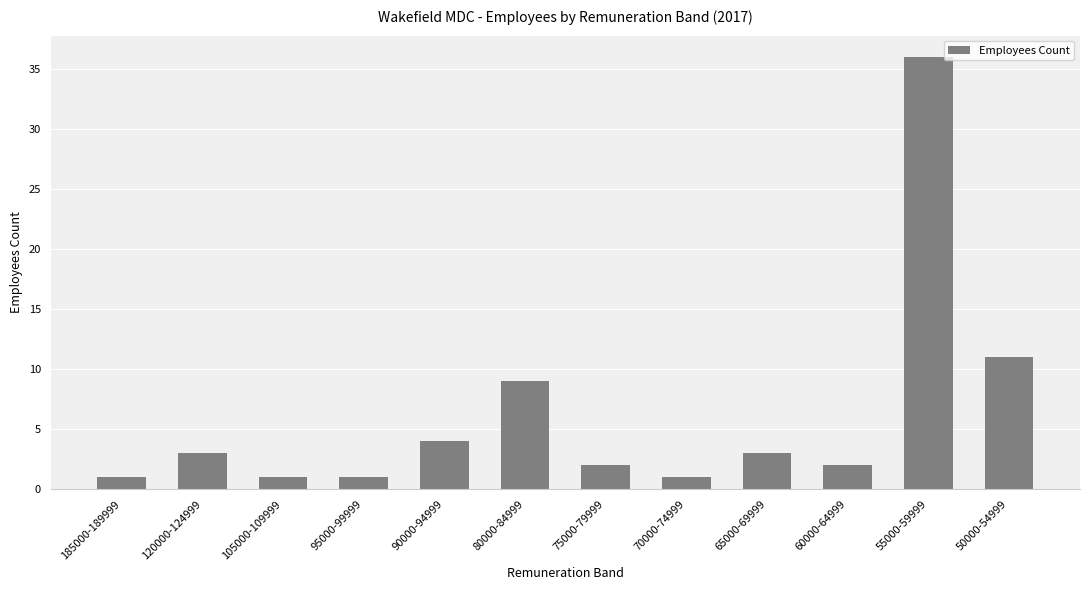

How many values are below 3?

6